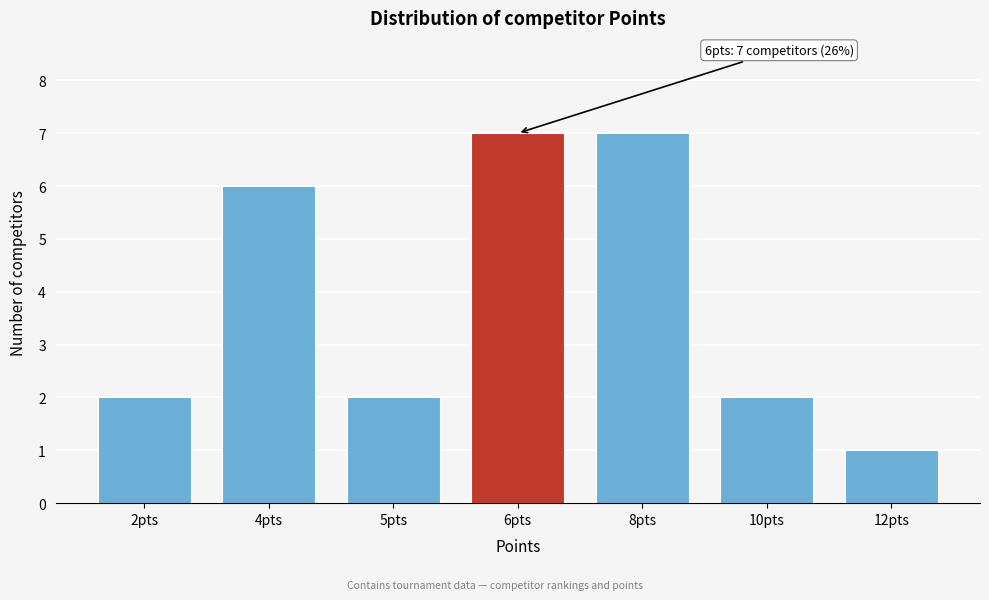

Reading left to right, list all the values displayed in this chart.

2pts=2	4pts=6	5pts=2	6pts=7	8pts=7	10pts=2	12pts=1